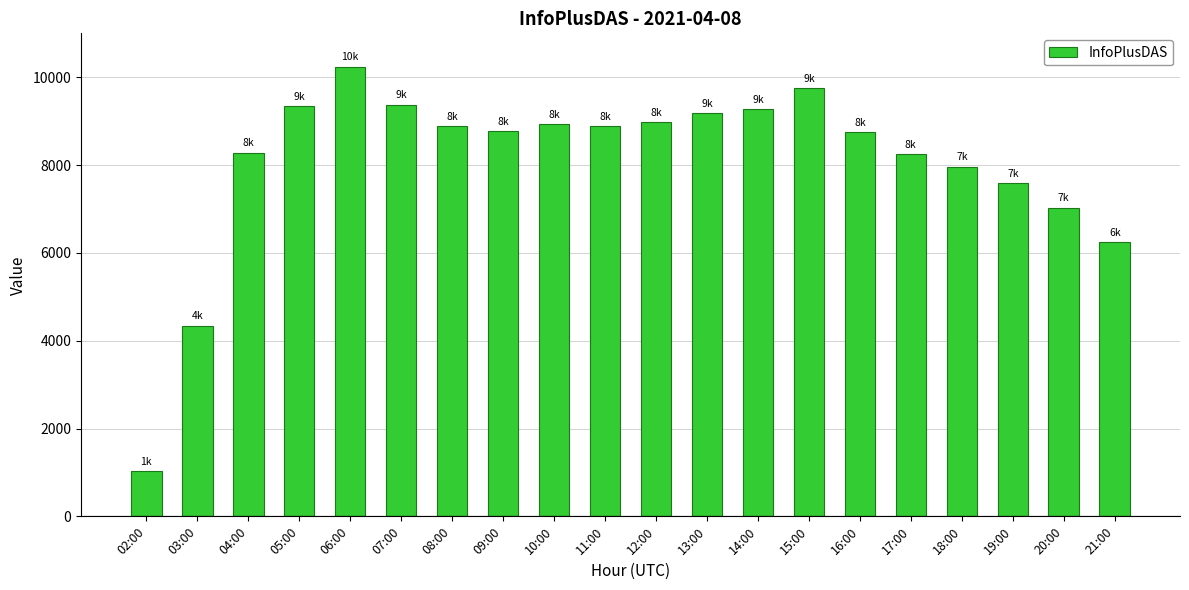

The chart shows a value of 13377 at 08:00. True or false?

False